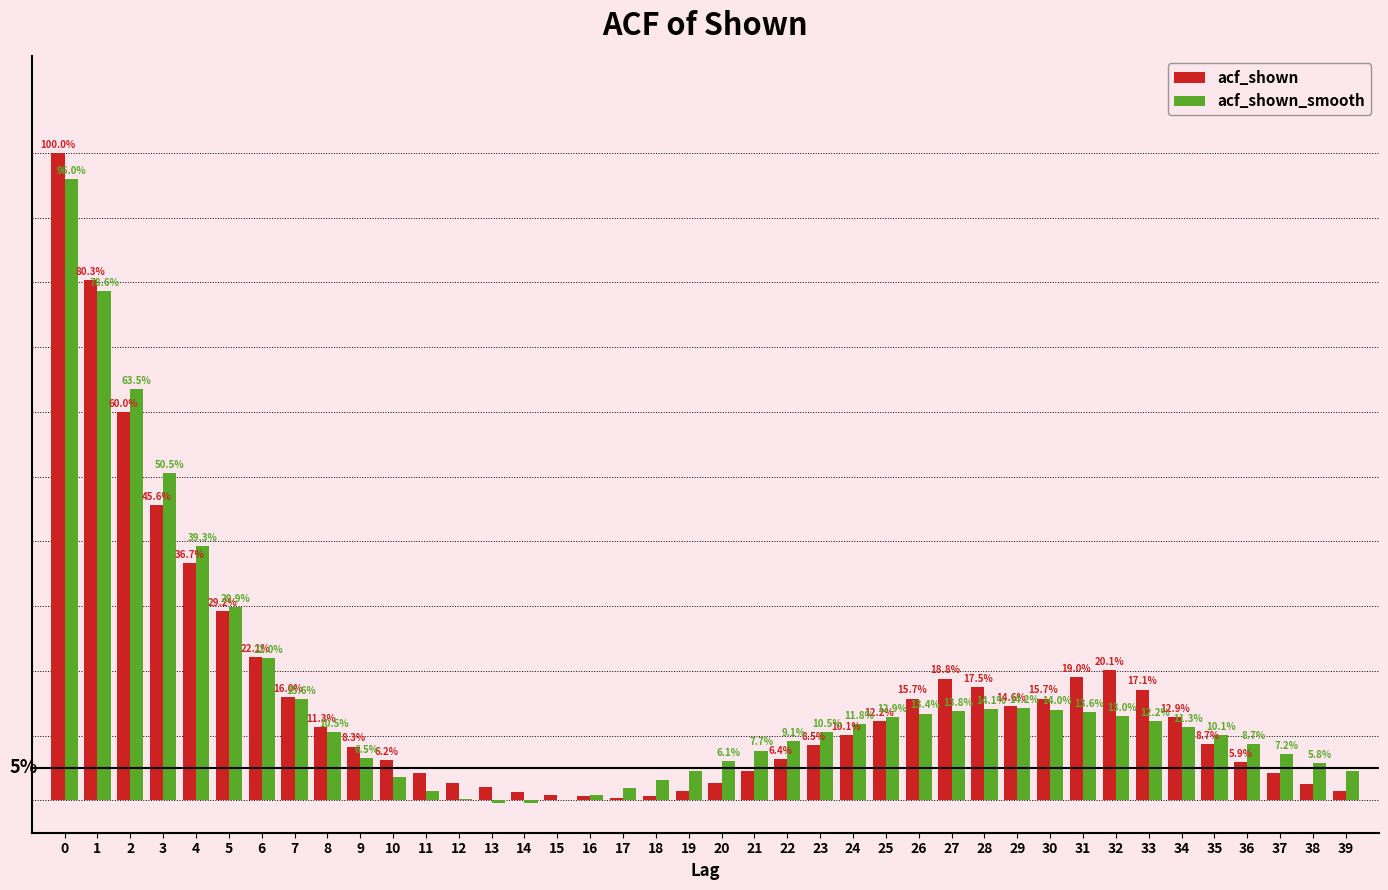

What are all the series names shown in the legend?

acf_shown, acf_shown_smooth